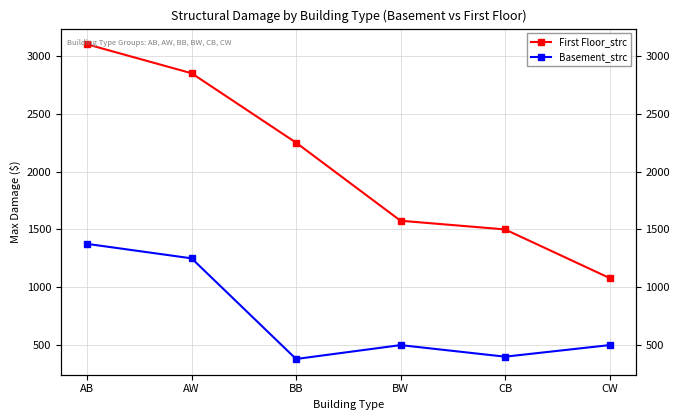

At BW, list the series in order from smallest to largest.

Basement_strc, First Floor_strc